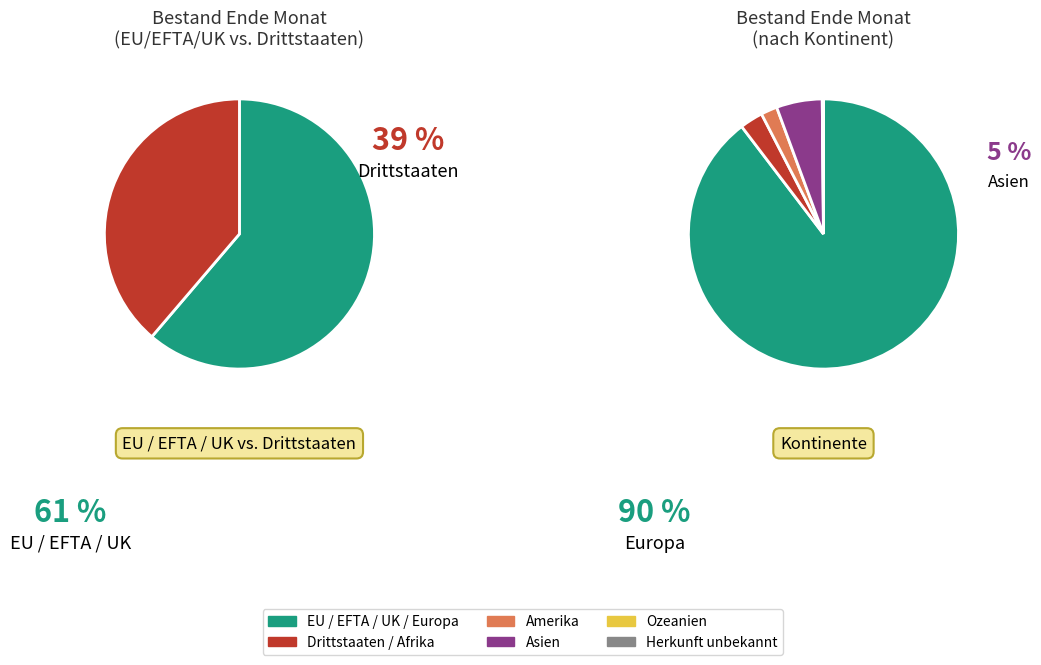

What is the ratio of the value at Drittstaaten to the value at EU / EFTA / UK?

0.6